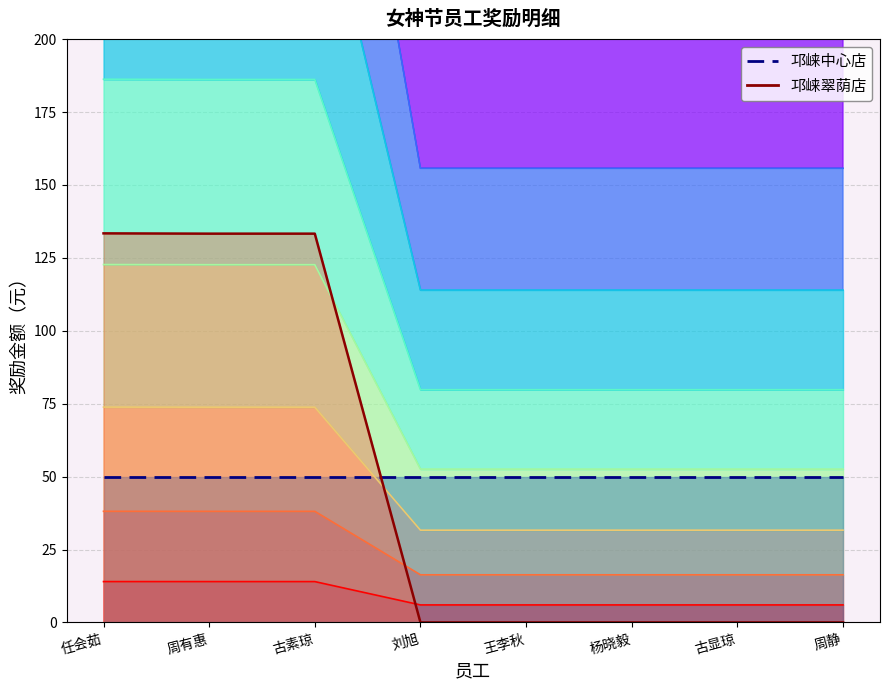

What is the greatest value displayed?

133.4